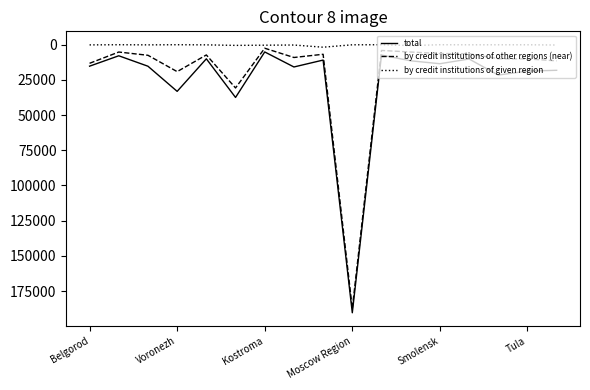

In total, how many points are higher than both neighbors (excluding endpoints)?

6